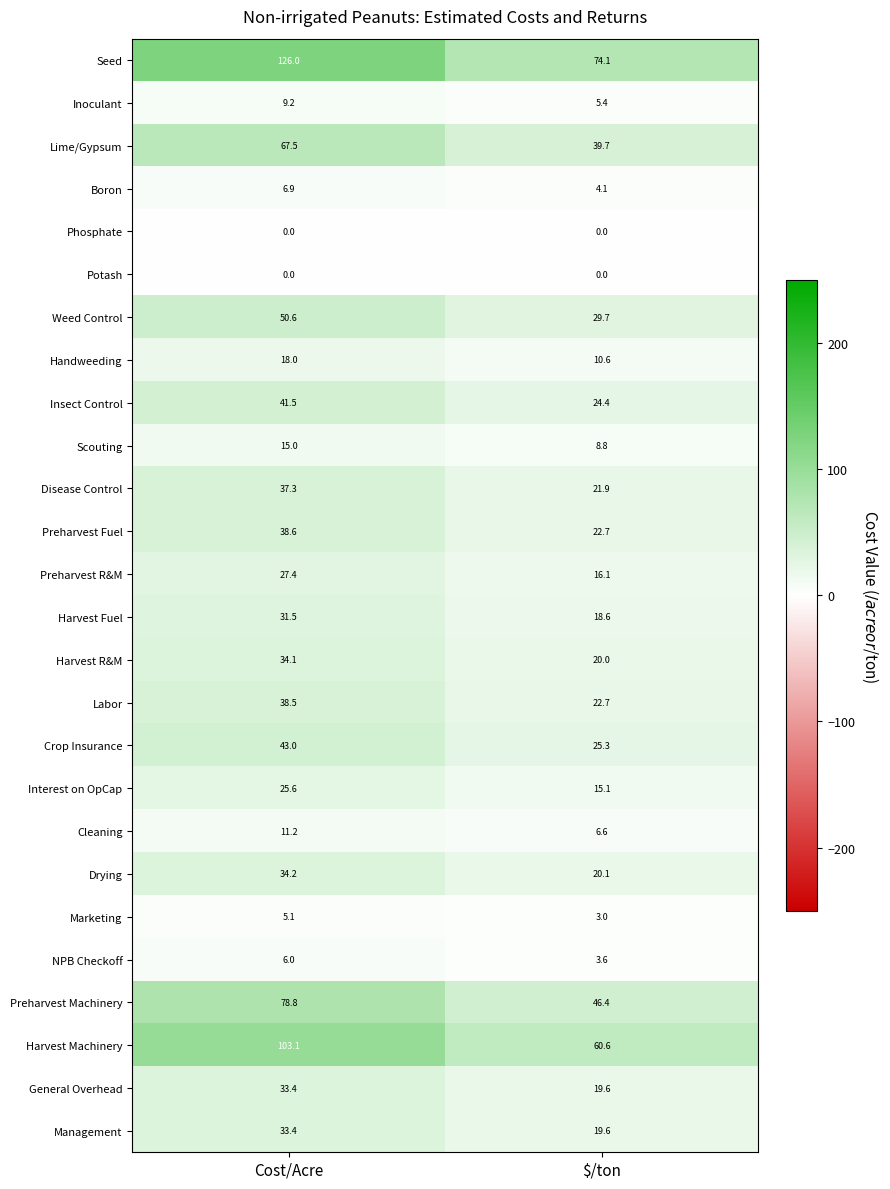

Rank the categories by Inoculant value from highest to lowest.

Cost/Acre, $/ton